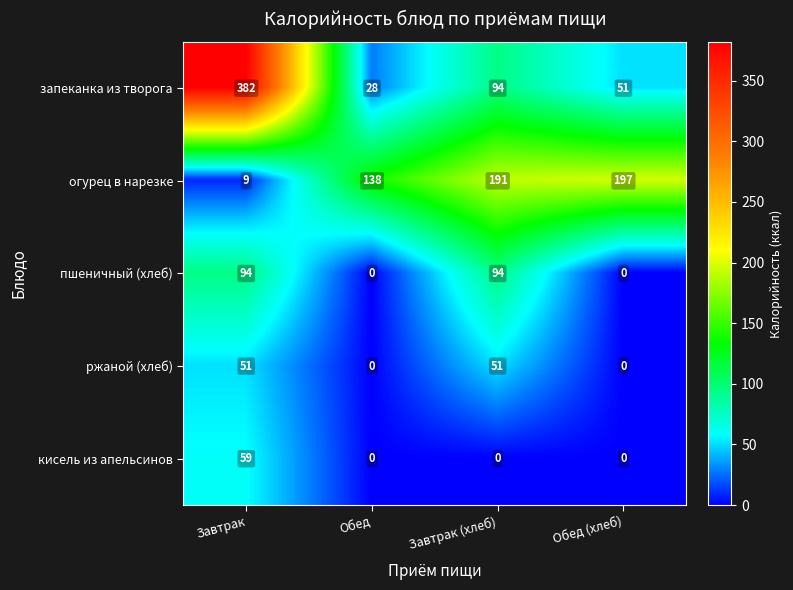

True or false: ржаной (хлеб) has a value of 51 at Завтрак (хлеб).

True